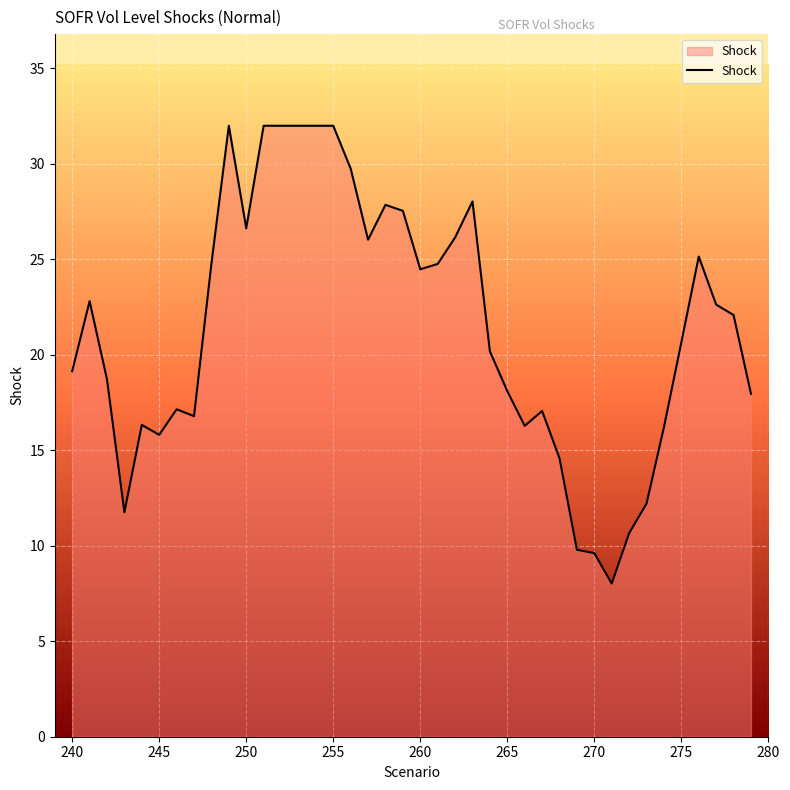

How many values exceed 22?

20